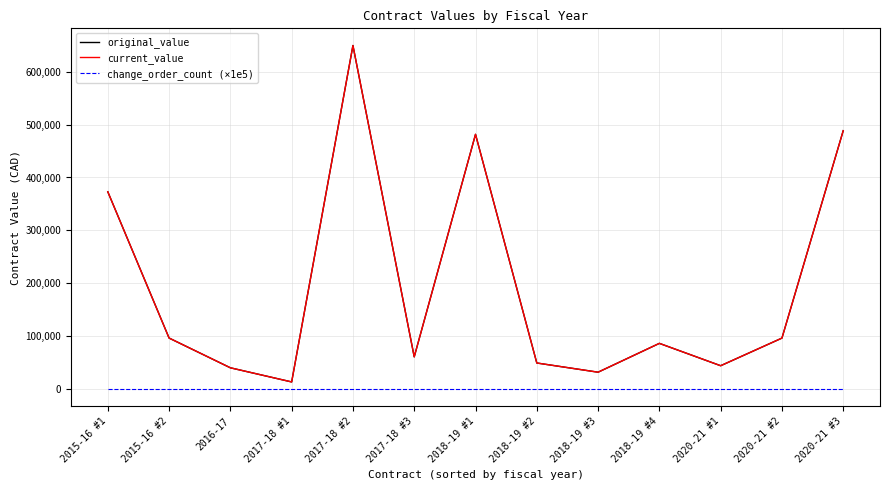

Does the chart display data point markers on the line(s)?

No